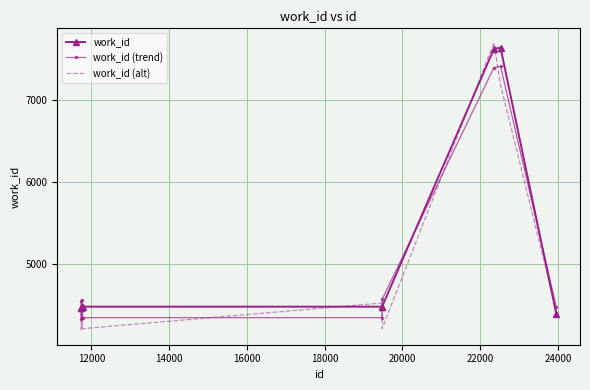

What is the difference between the maximum and minimum values in the work_id (alt) series?

3513.4